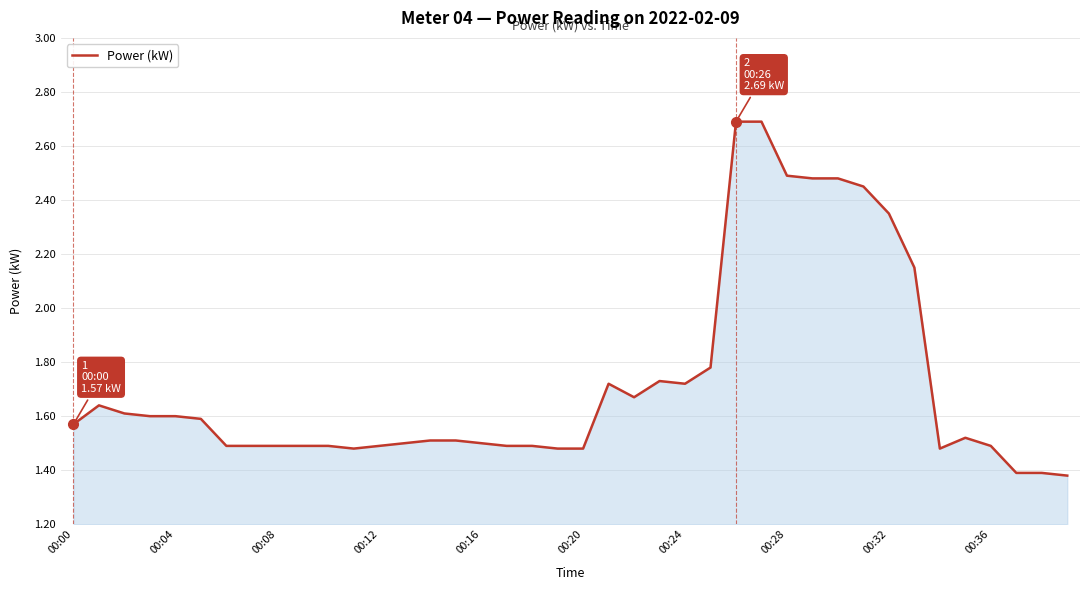

What is the difference between the maximum and minimum values?

1.3